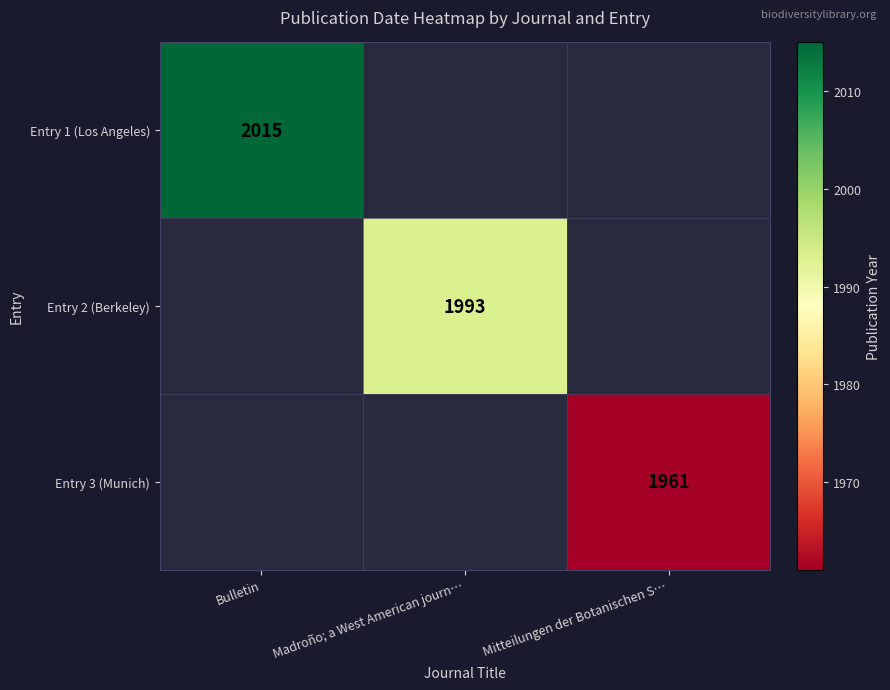

What is the smallest value displayed?

1961.0